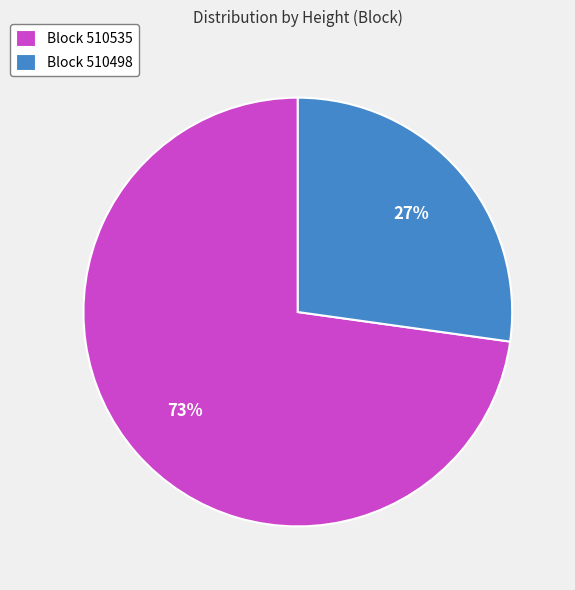

Is it true that Block 510498 is 27% of the pie?

True